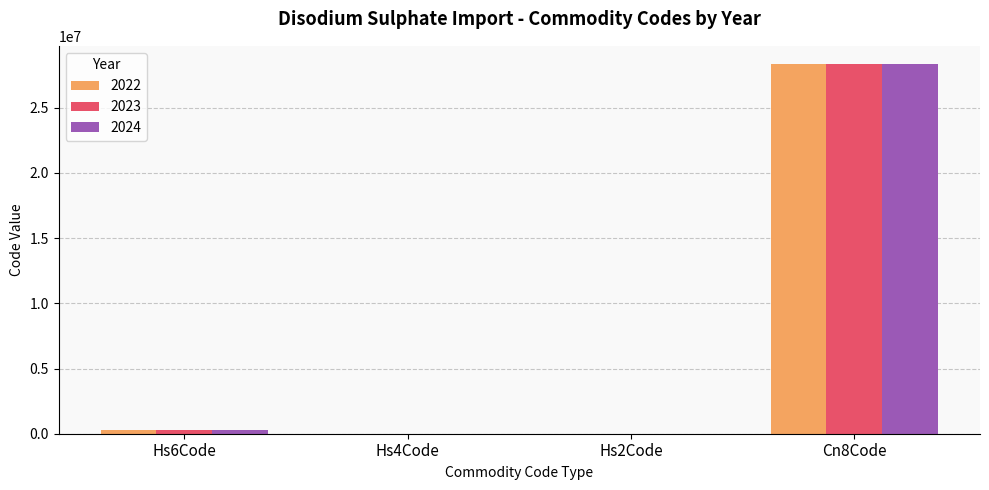

Is the value of 2024 at Hs6Code greater than the value of 2023 at Cn8Code?

No